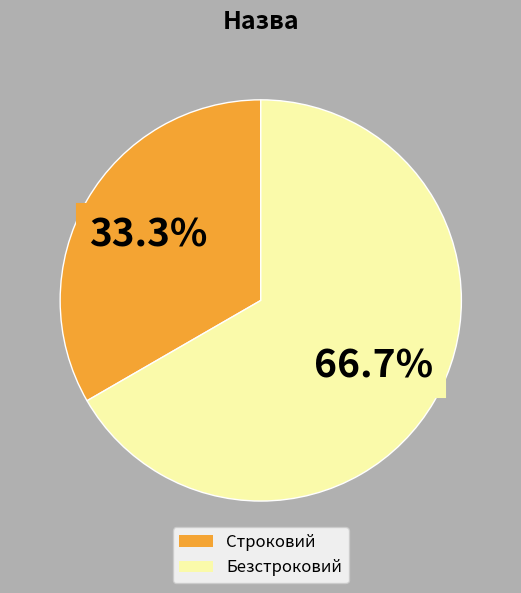

What portion of the pie excludes Безстроковий?

33.3%